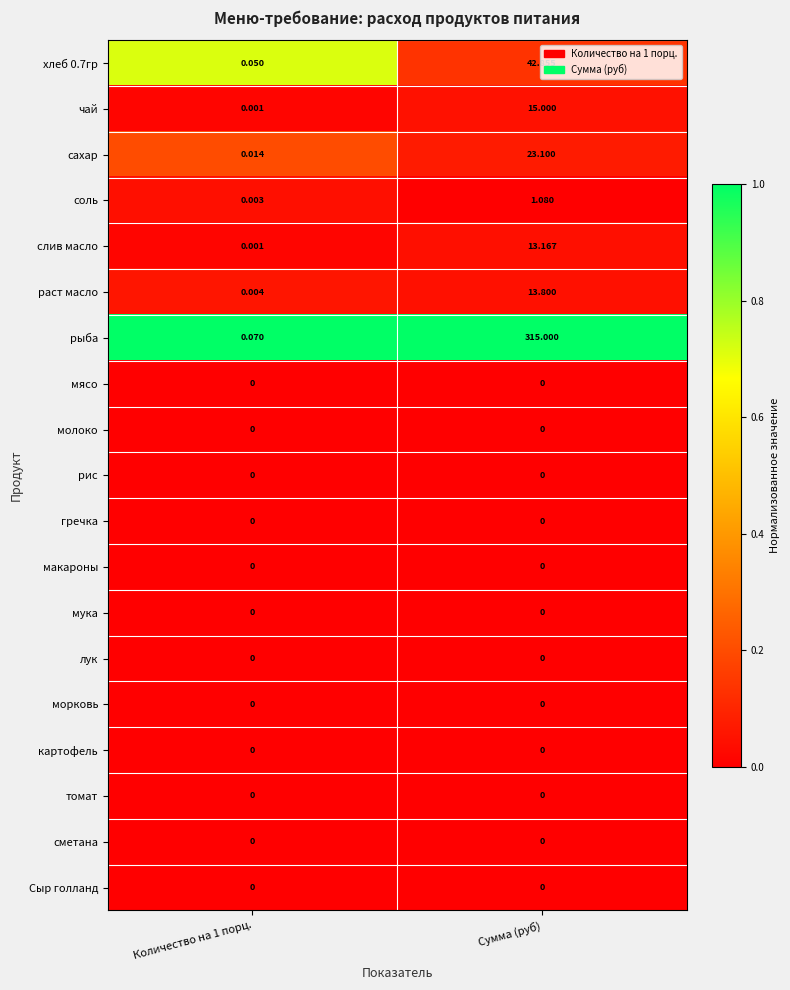

Which category has the highest value across all series?

Сумма (руб)